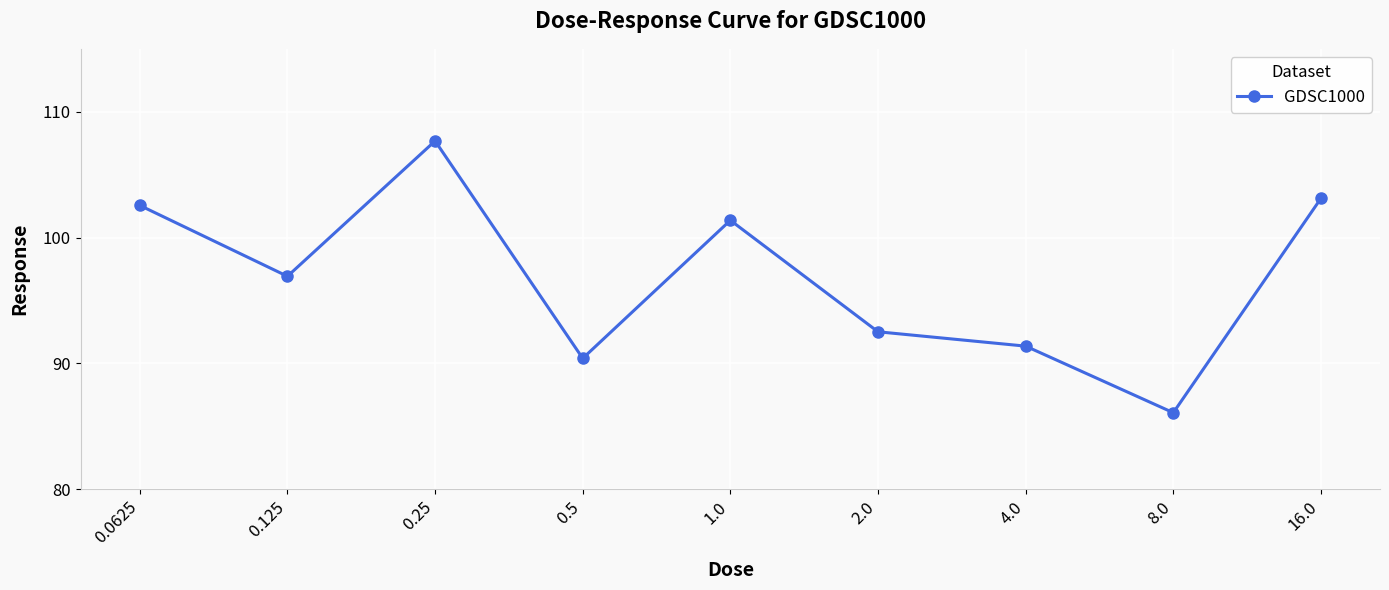

Rank the categories by value from highest to lowest.

0.25, 16.0, 0.0625, 1.0, 0.125, 2.0, 4.0, 0.5, 8.0